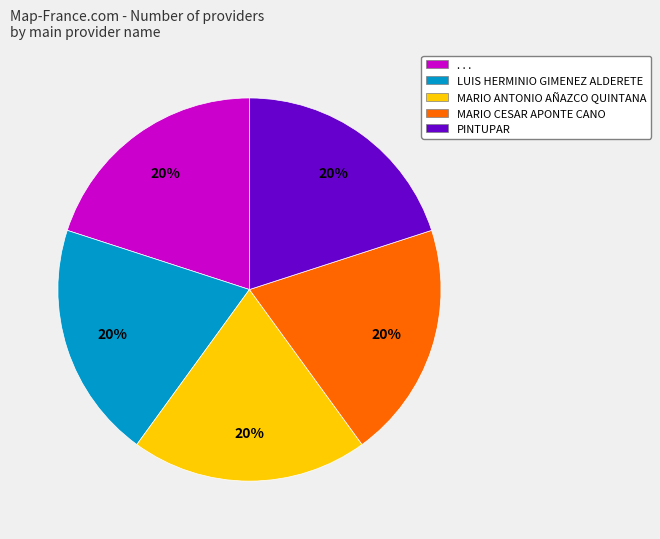

To the nearest percent, what percentage of the pie is LUIS HERMINIO GIMENEZ ALDERETE?

20%